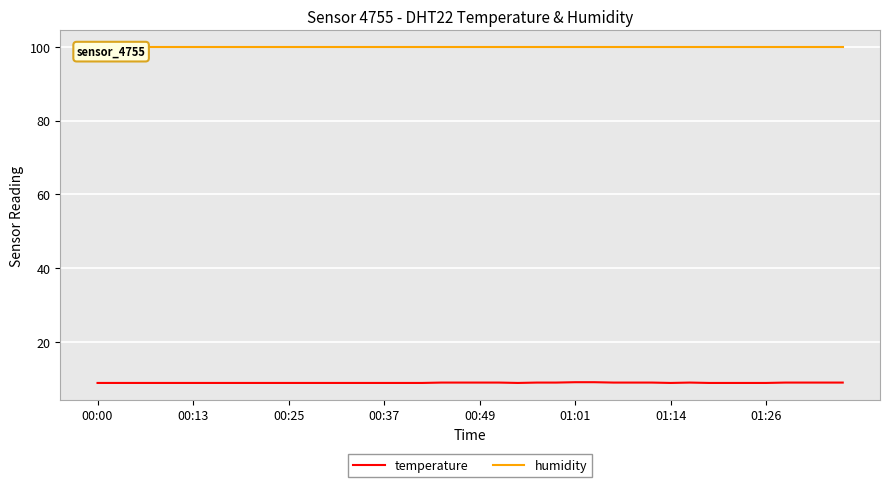

What is the average value of the temperature series?

8.8